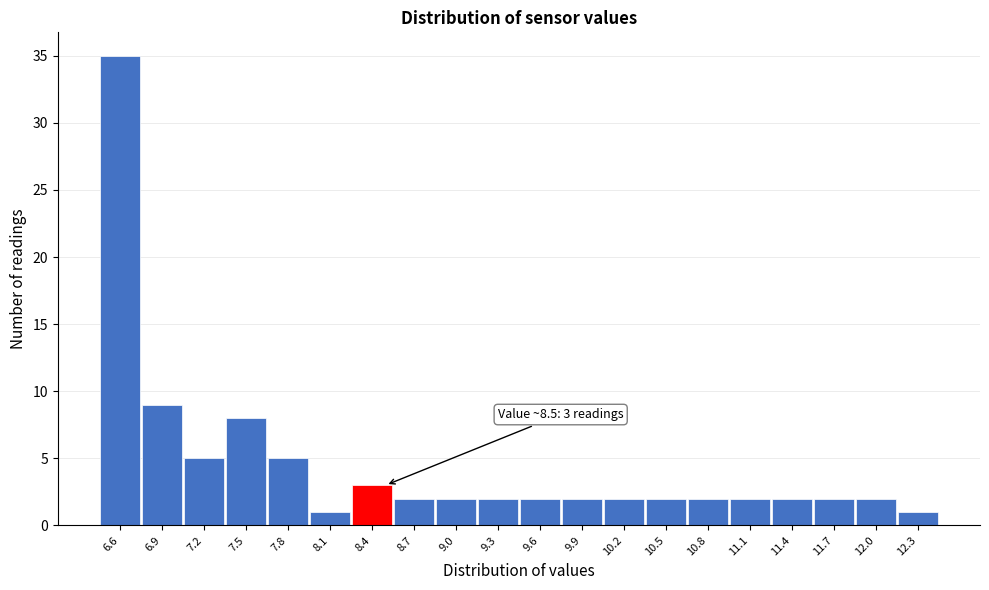

Which range on the x-axis has the tallest bar?

6.45 to 6.75